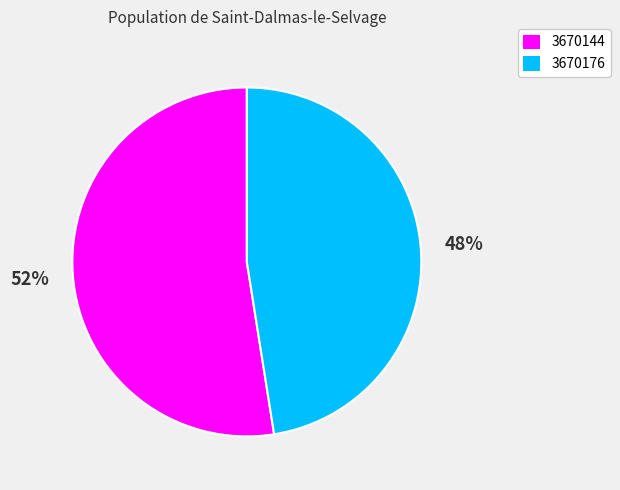

Is there a majority slice in this chart?

Yes